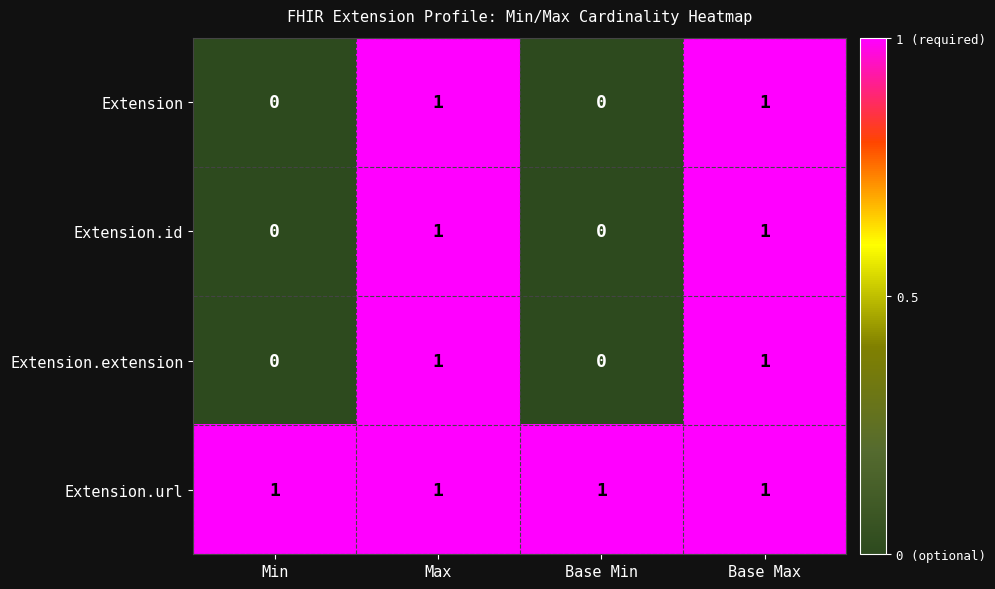

Is it true that Extension.extension equals 0 at Base Min?

True